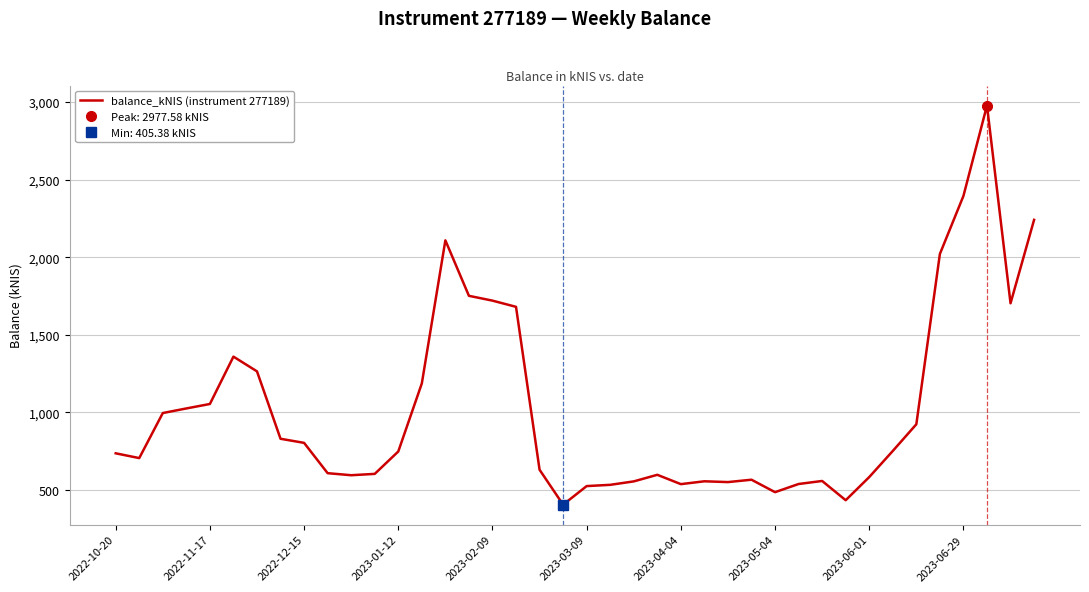

What is the greatest value displayed?

2977.6